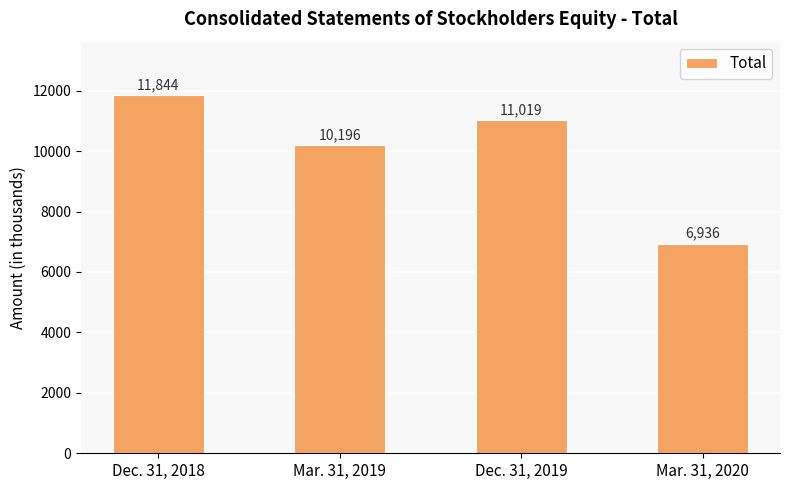

Is it true that the value at Mar. 31, 2019 is 10196?

True